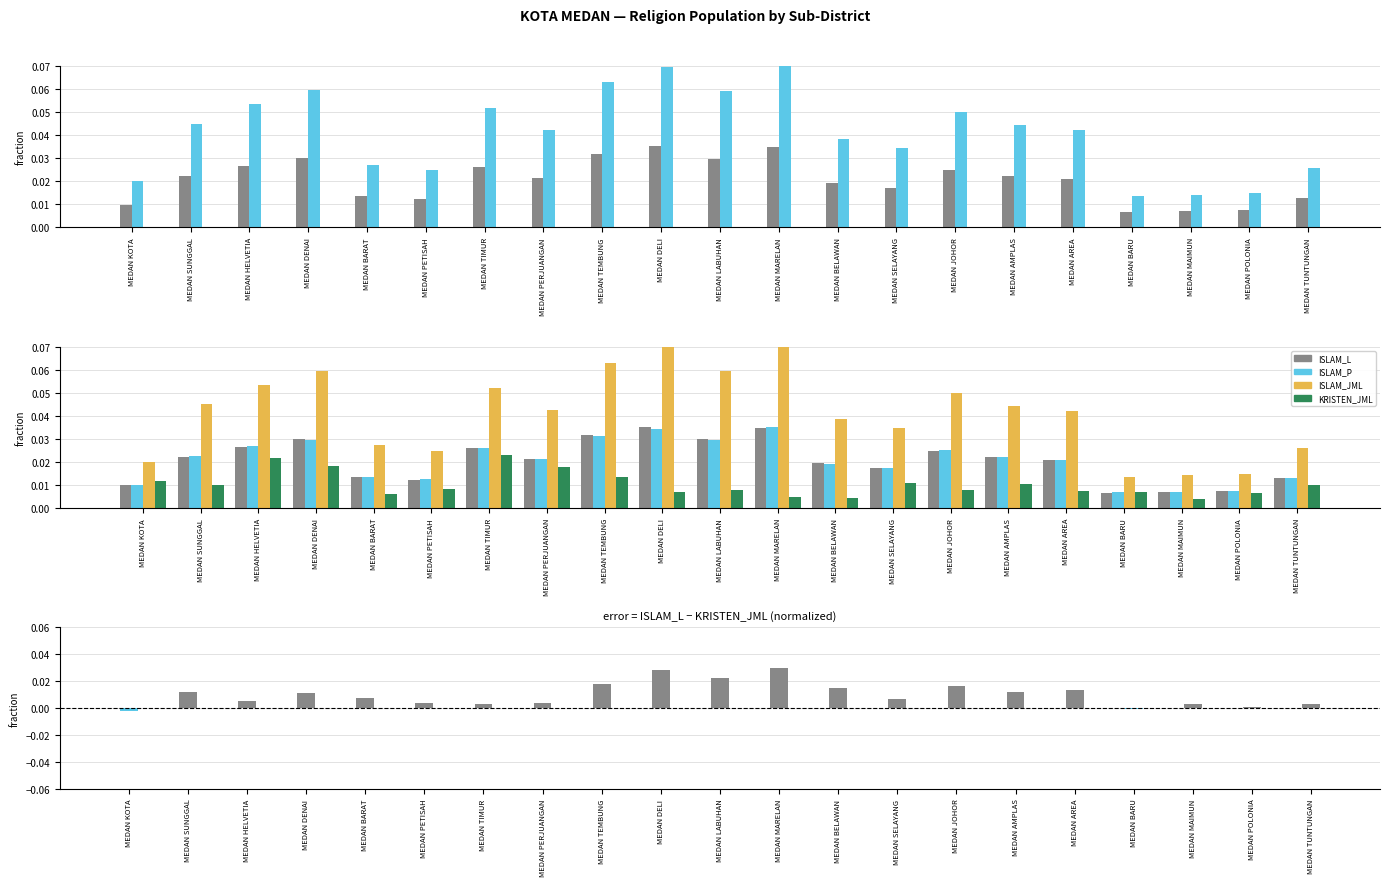

Does the chart contain any negative values?

Yes